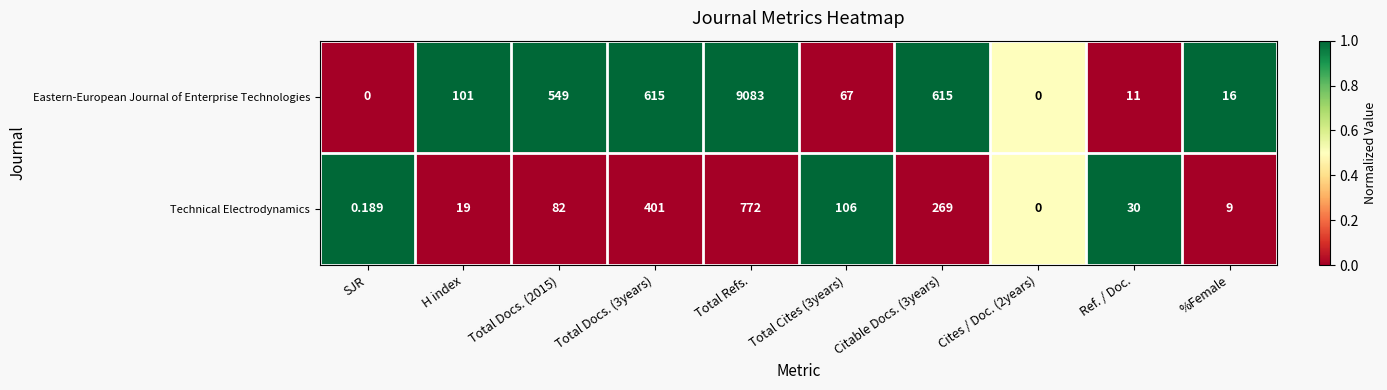

Is the value of Technical Electrodynamics at %Female greater than the value of Eastern-European Journal of Enterprise Technologies at H index?

No